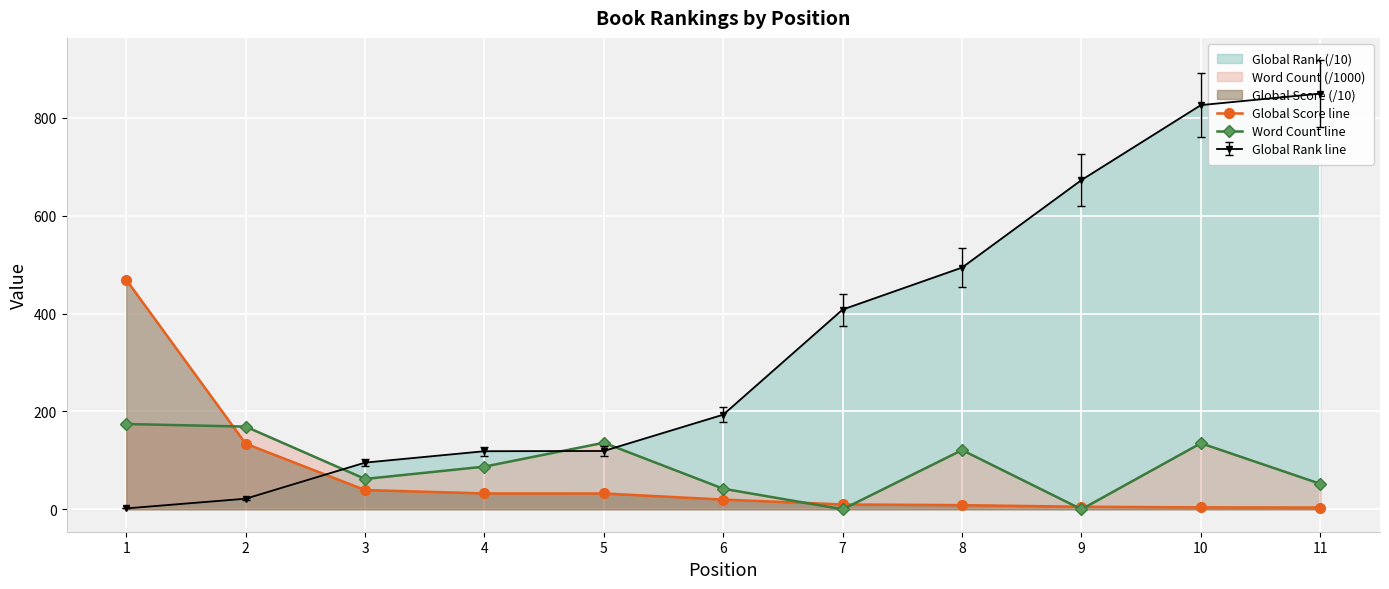

What is the difference between the Global Score line values at 11 and 4?

28.8